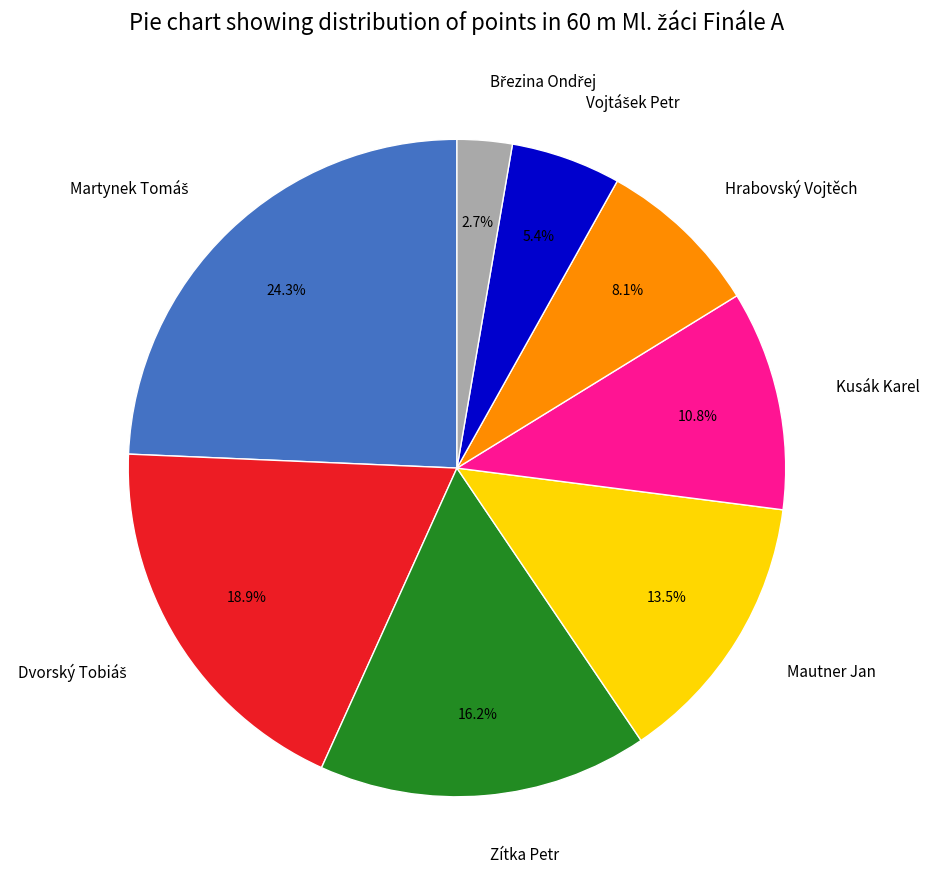

What percentage is NOT represented by Hrabovský Vojtěch?

91.9%